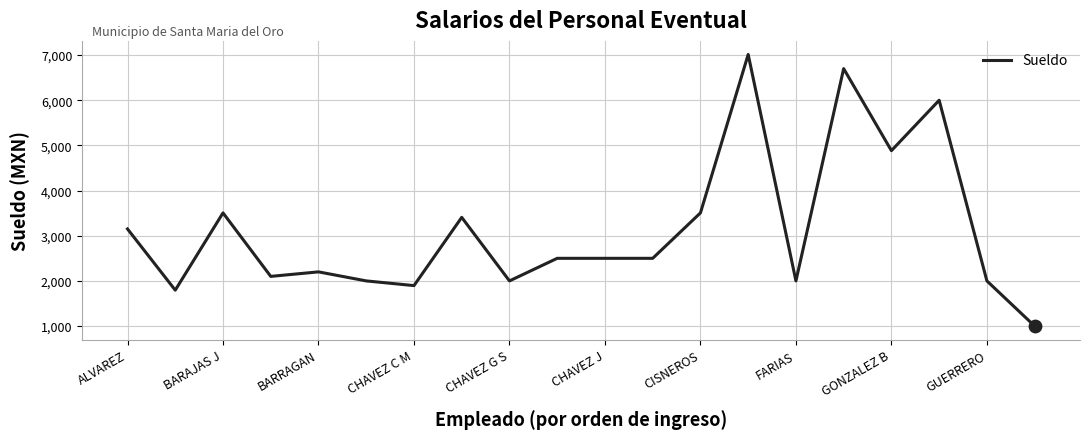

What is the minimum value shown in the chart?

1000